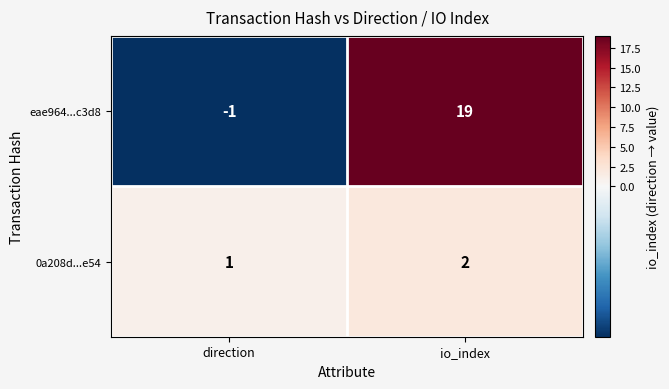

Which category has the highest value across all series?

io_index